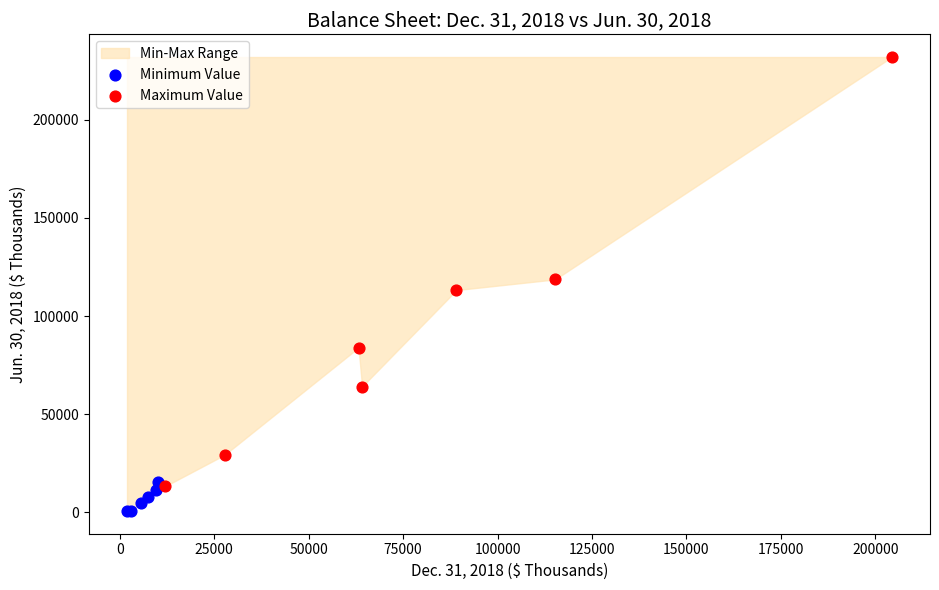

Which series has the largest Y range (max minus min)?

Maximum Value